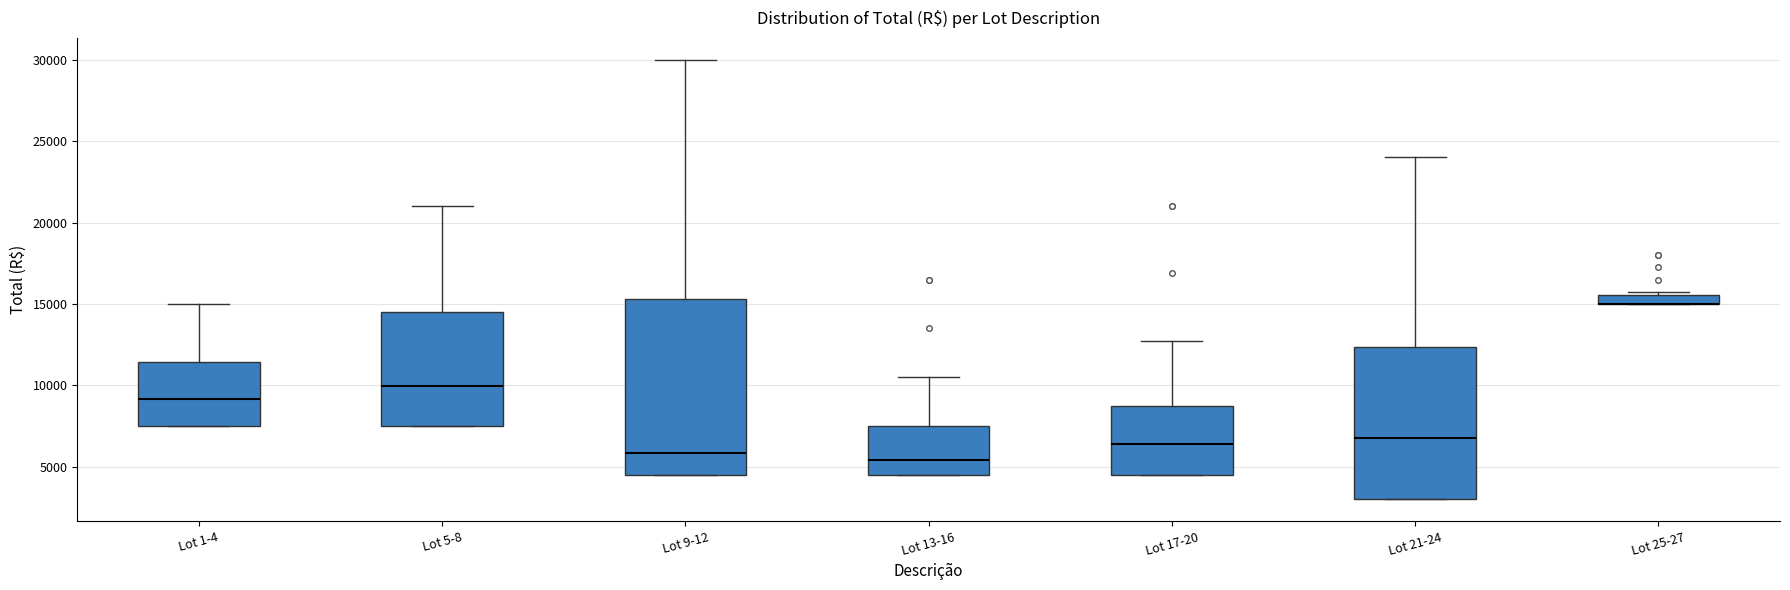

Where is the lower edge of the box for Lot 25-27 on the y-axis? The values are not printed on the chart, so give them approximately, as read against the axis.

15000